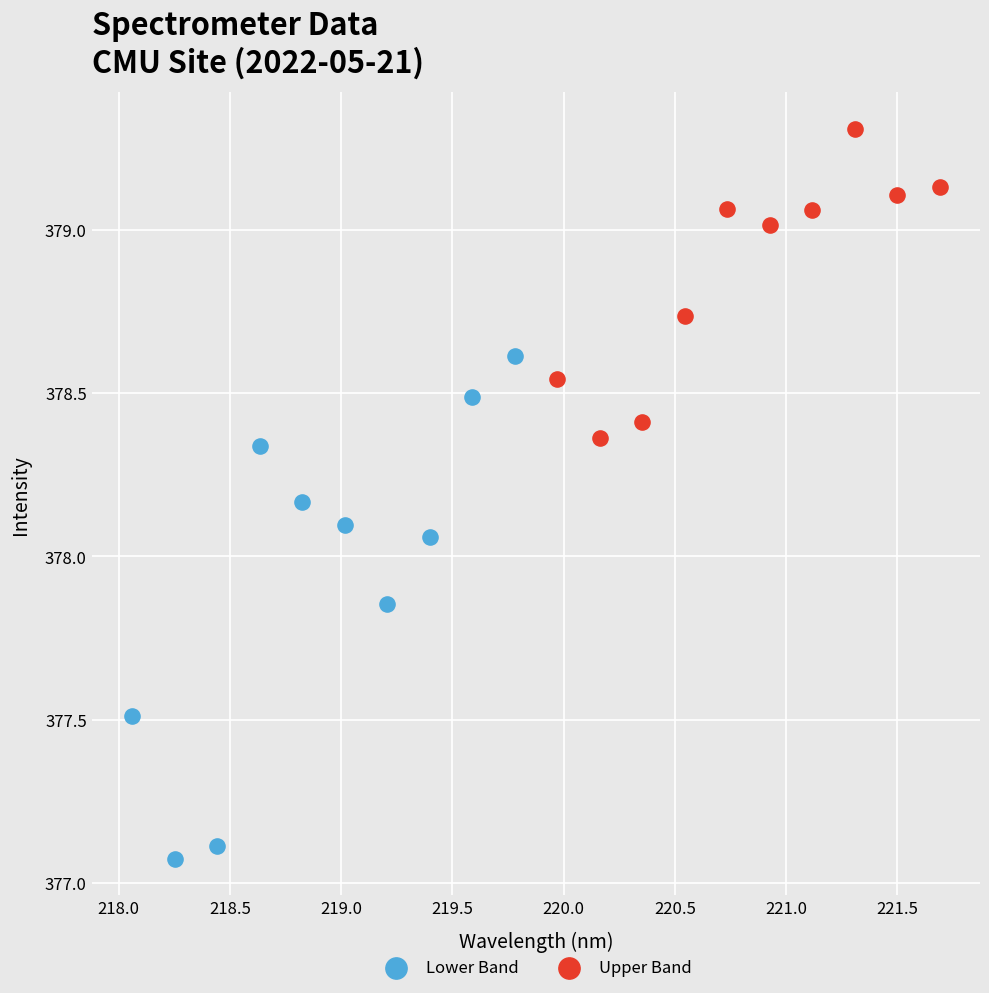

Which series reaches the maximum Y coordinate?

Upper Band